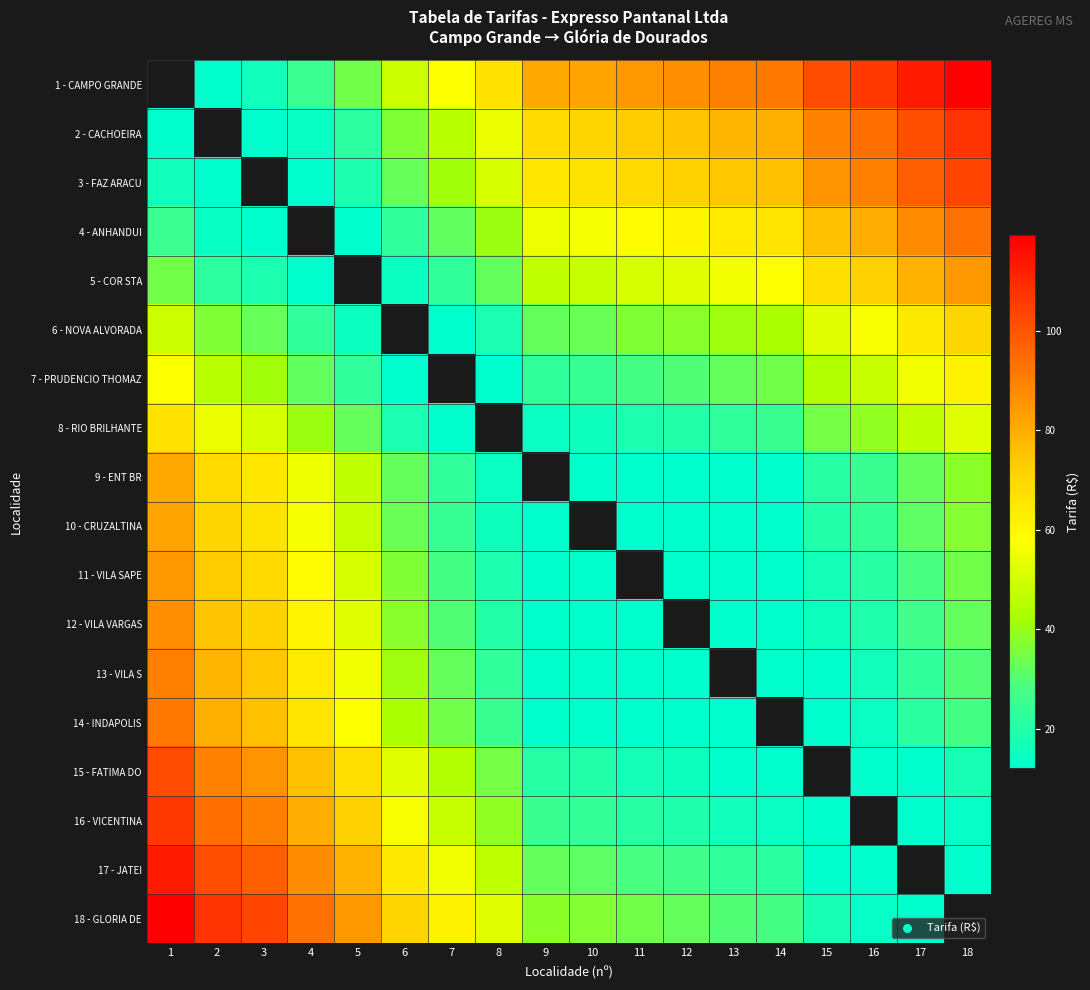

Read the 8 - RIO BRILHANTE value at 18.

52.5